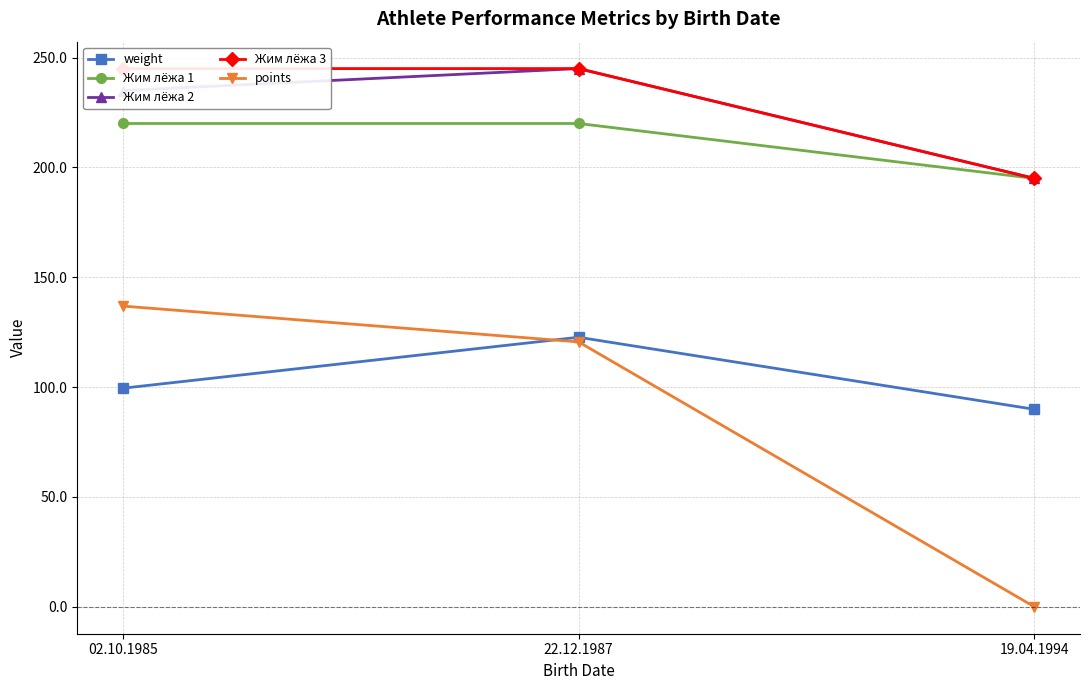

Reading left to right, list all the values displayed in this chart.

weight: 02.10.1985=99.5	22.12.1987=122.7	19.04.1994=89.9
Жим лёжа 1: 02.10.1985=220.0	22.12.1987=220.0	19.04.1994=195.0
Жим лёжа 2: 02.10.1985=235.0	22.12.1987=245.0	19.04.1994=195.0
Жим лёжа 3: 02.10.1985=245.0	22.12.1987=245.0	19.04.1994=195.0
points: 02.10.1985=136.9	22.12.1987=120.6	19.04.1994=0.0